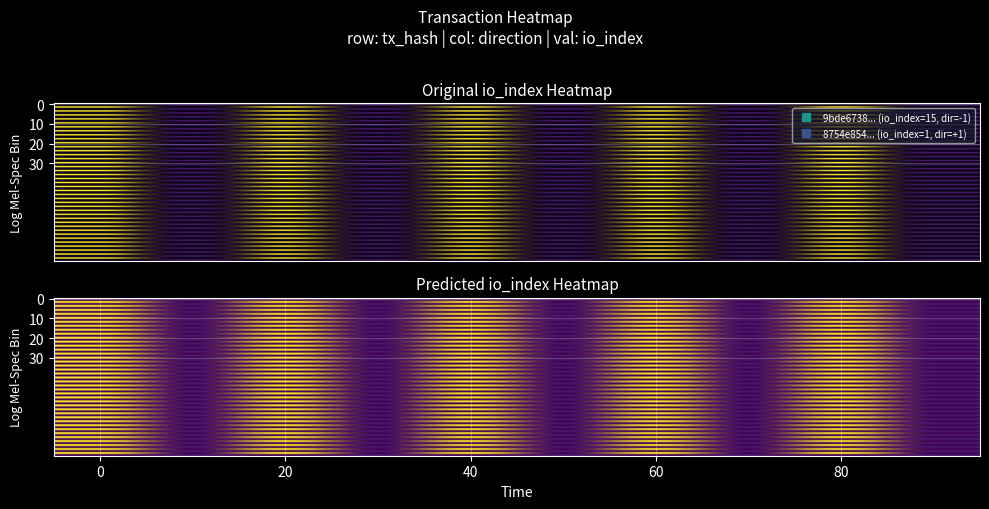

What is the minimum value for 9bde6738f54b61608fe5af608d88f03e4e52351?

-1